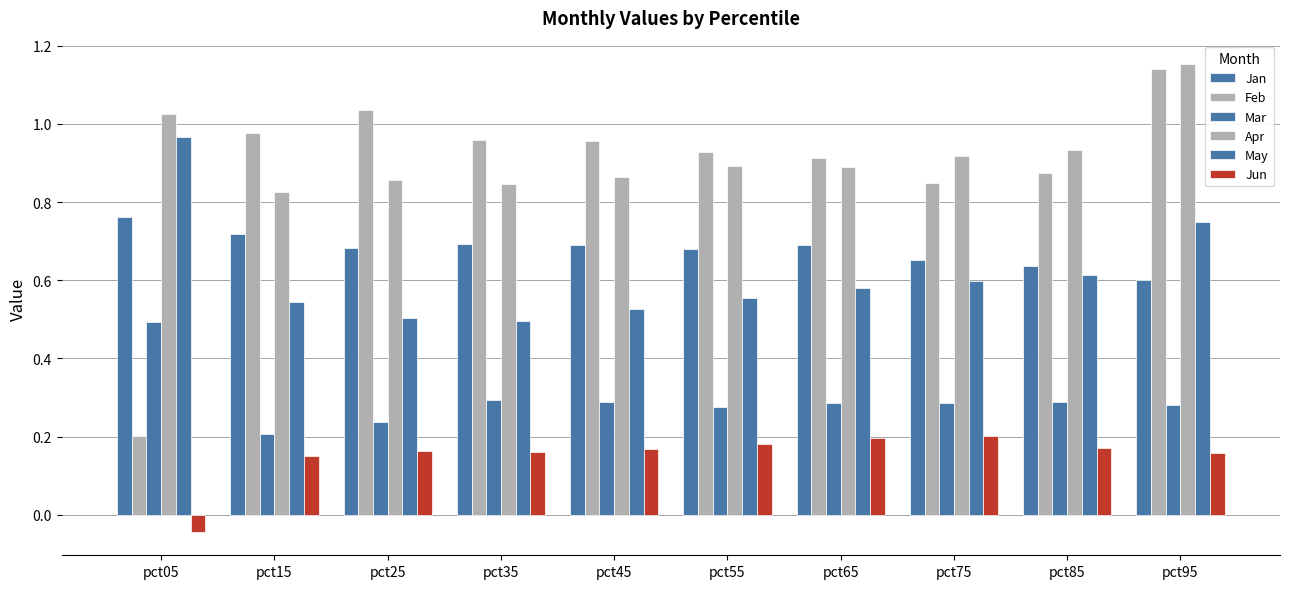

Between pct05 and pct85, which is larger?

pct05